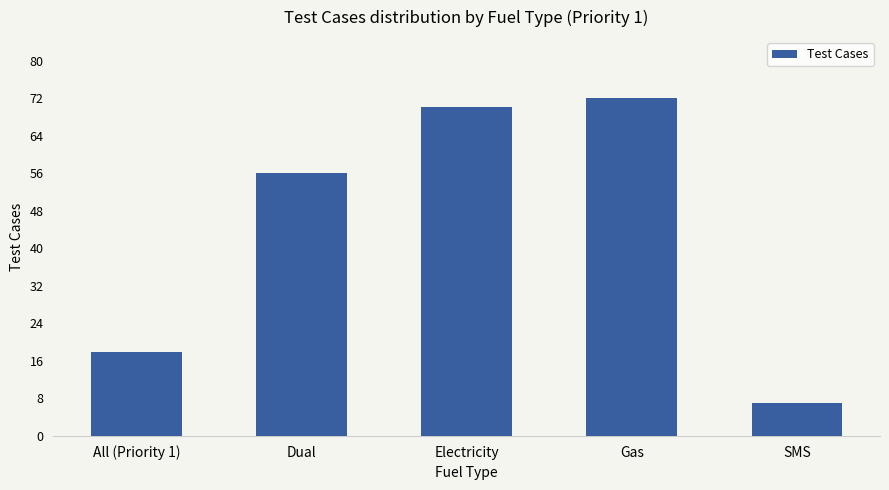

What is the maximum value shown in the chart?

72